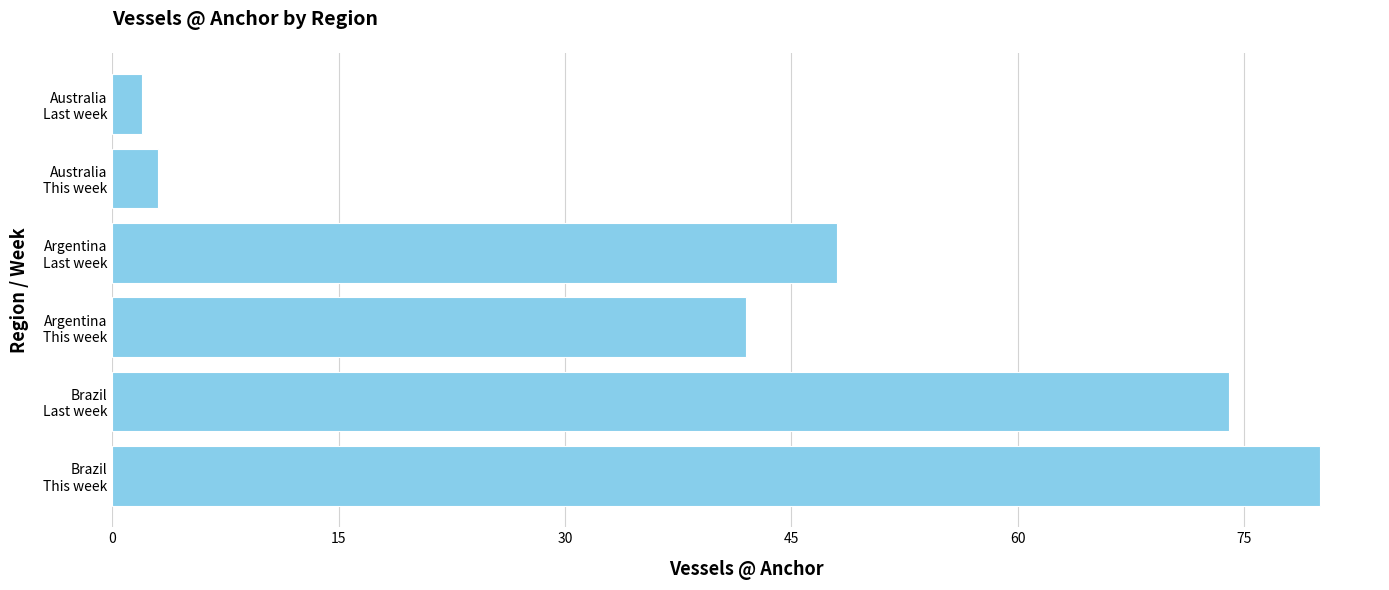

What is the maximum value shown in the chart?

80